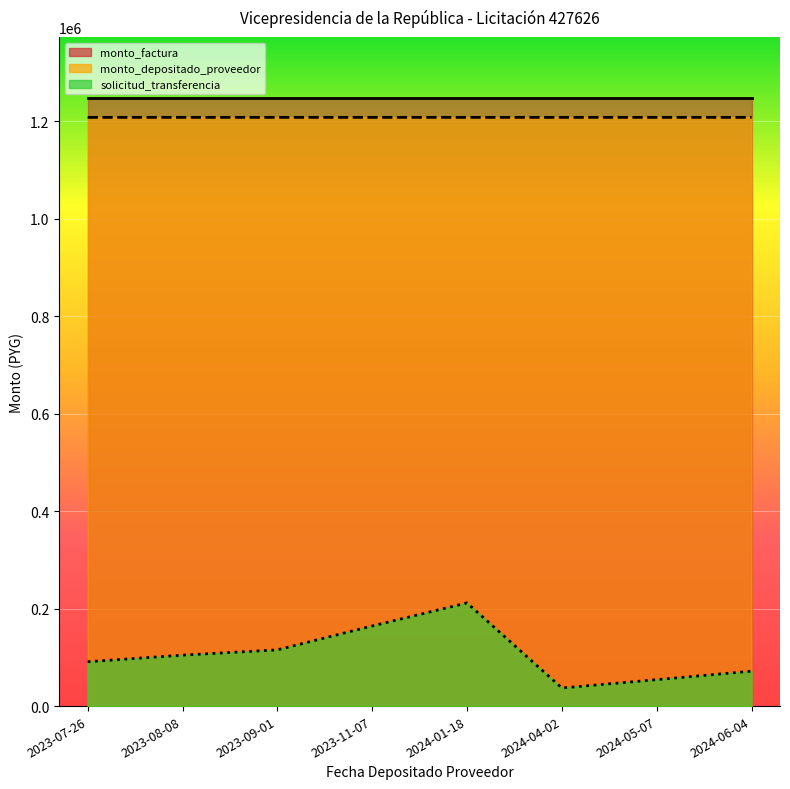

At which category is the sum across all series the highest?

2024-01-18